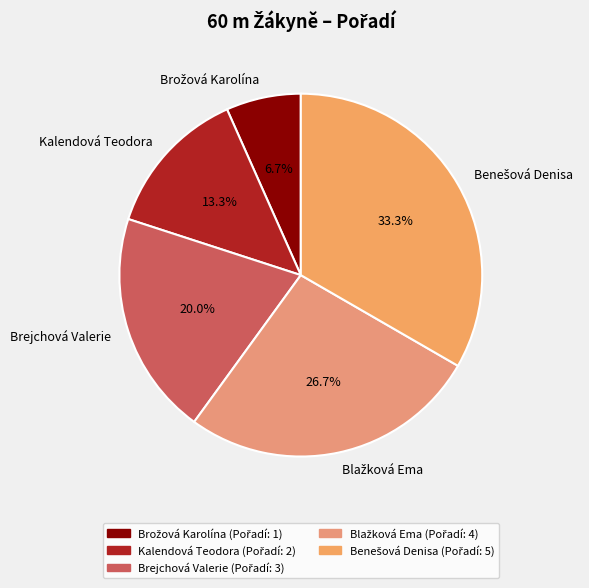

Does Kalendová Teodora account for over 50% of the chart?

No